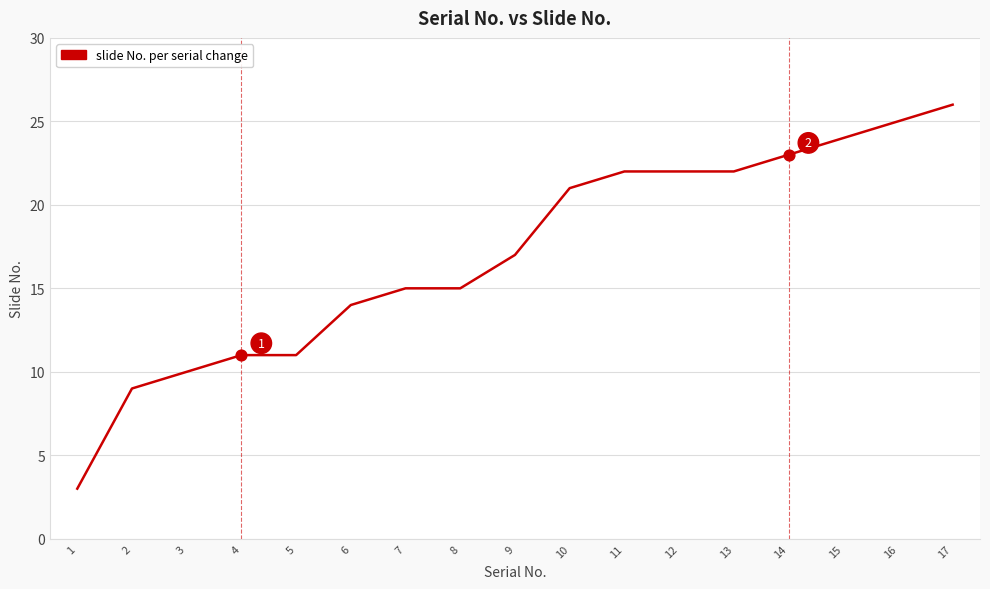

Approximately how many times larger is the value at 1 compared to 11?

0.1